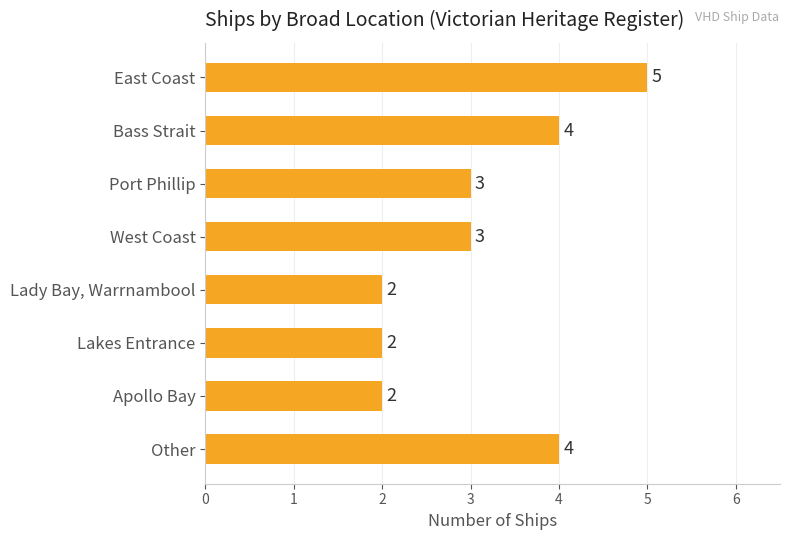

The chart shows a value of 1 at Apollo Bay. True or false?

False